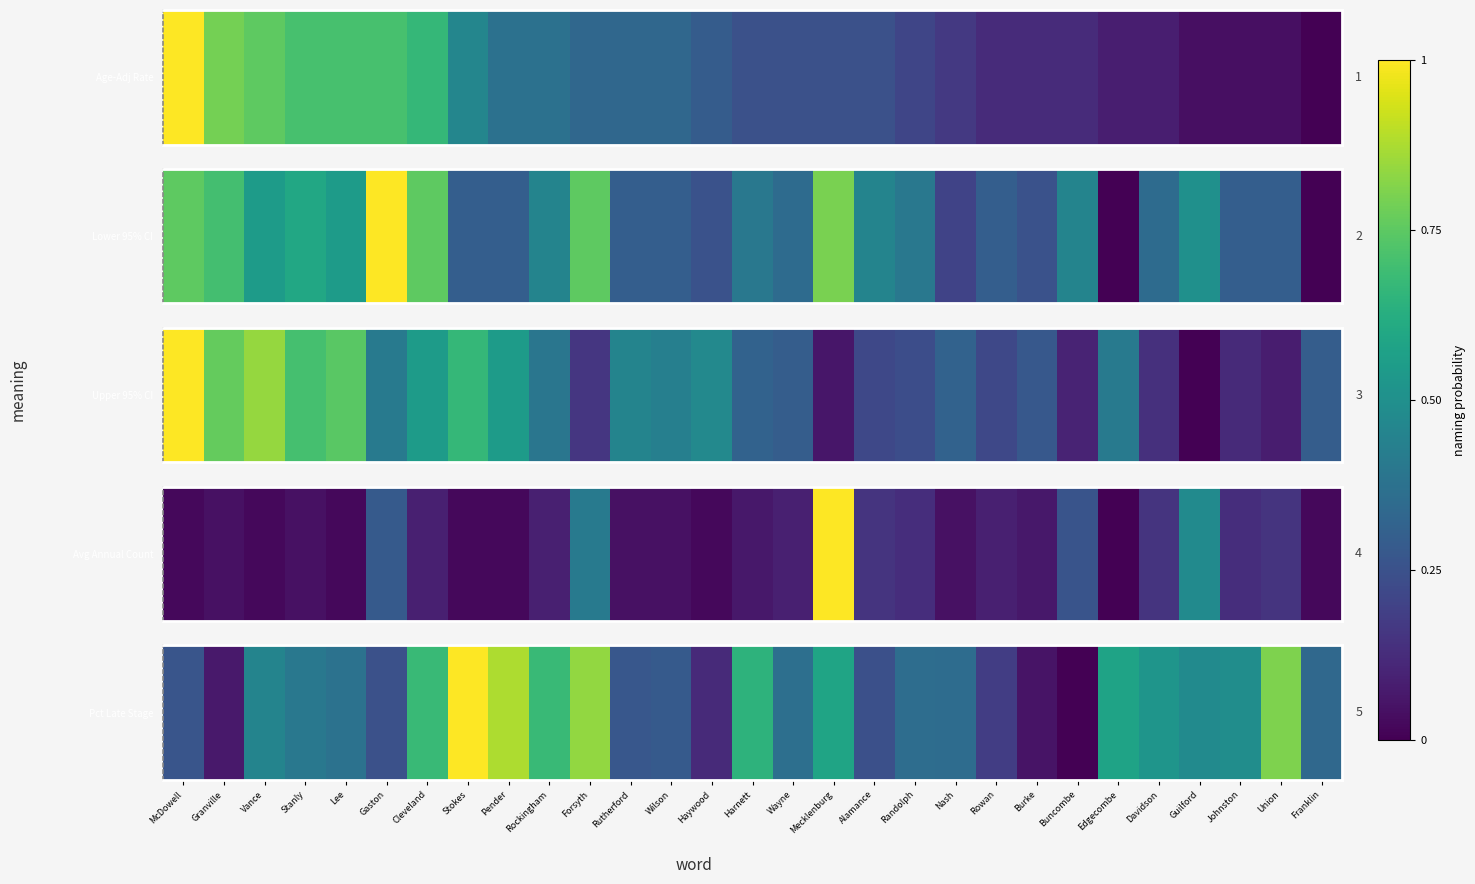

Rank the categories by value from highest to lowest.

Stokes, Pender, Forsyth, Union, Cleveland, Rockingham, Harnett, Mecklenburg, Edgecombe, Davidson, Johnston, Guilford, Vance, Stanly, Lee, Wayne, Randolph, Nash, Franklin, Wilson, Rutherford, McDowell, Gaston, Alamance, Rowan, Haywood, Granville, Burke, Buncombe